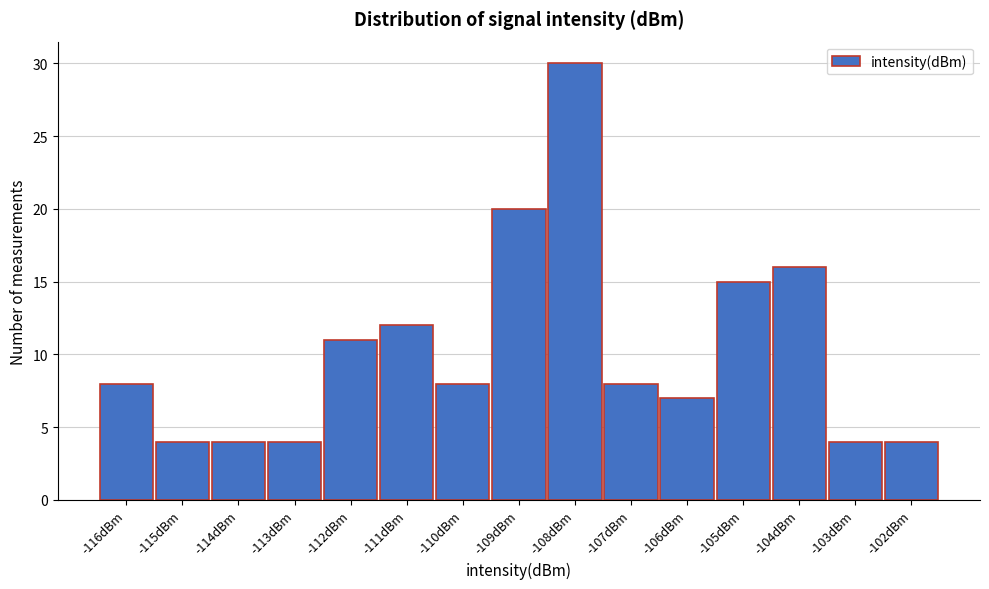

Reading left to right, what are all the values shown in this chart?

8	4	4	4	11	12	8	20	30	8	7	15	16	4	4